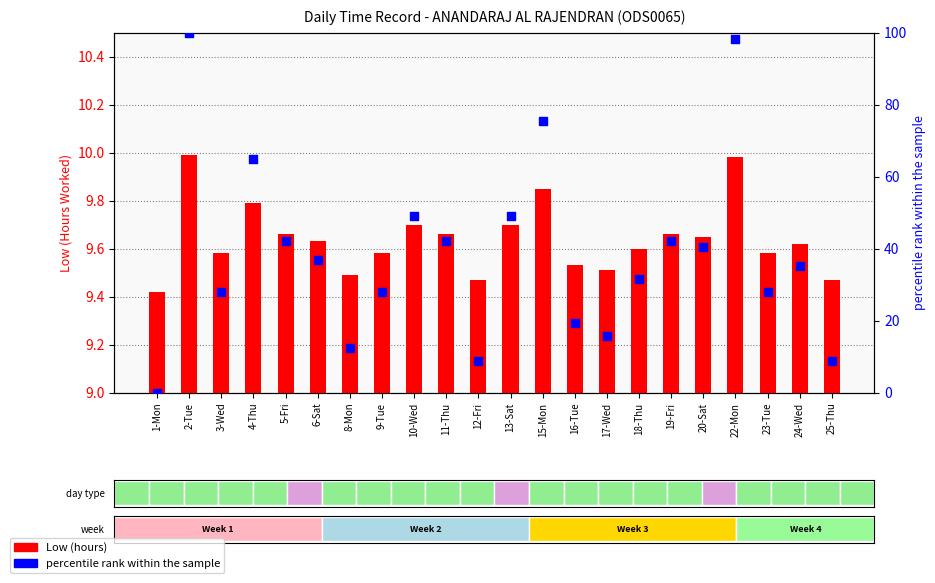

Which series has the largest total across all categories?

percentile rank